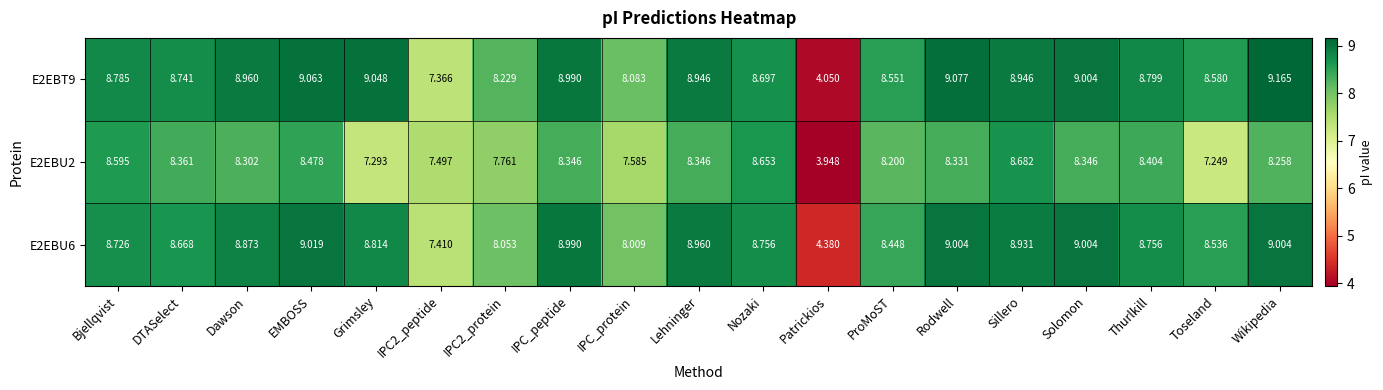

At how many categories does at least one series exceed 4?

19